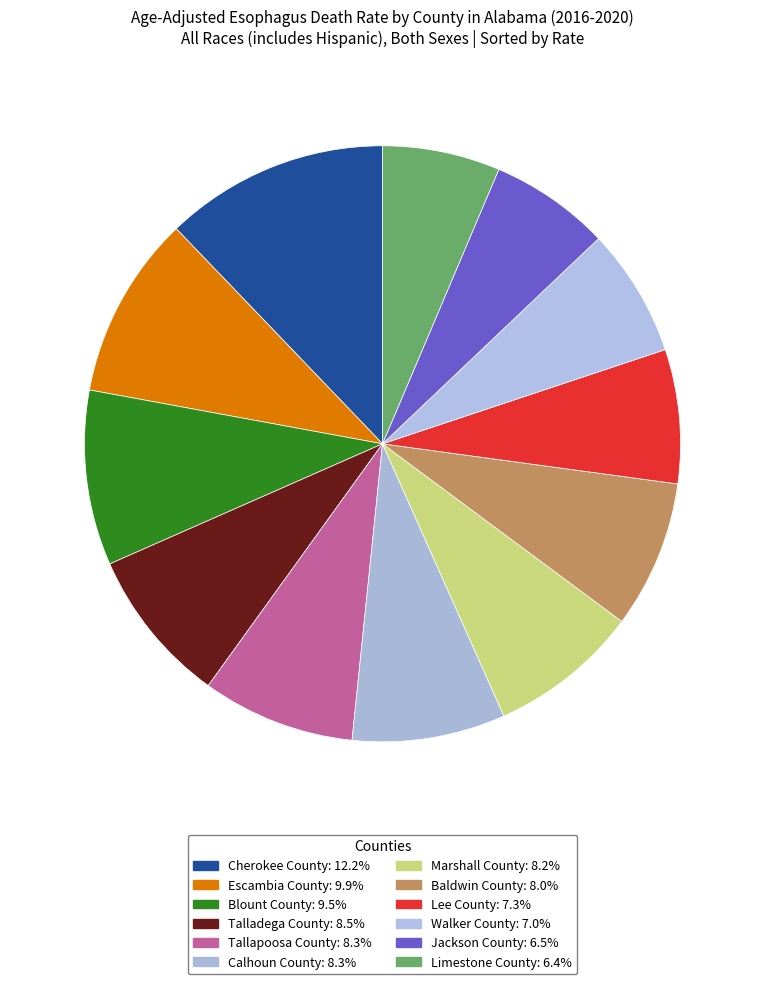

Do Escambia County and Jackson County together represent more than half of the pie?

No